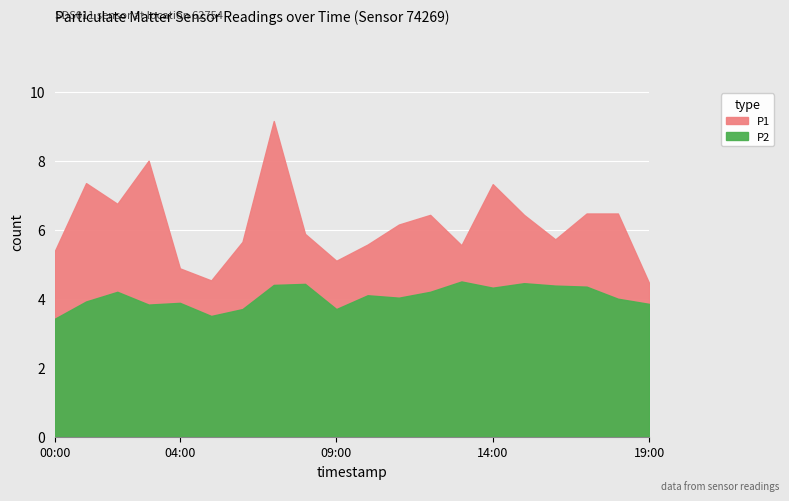

True or false: P1 and P2 intersect in this chart.

False